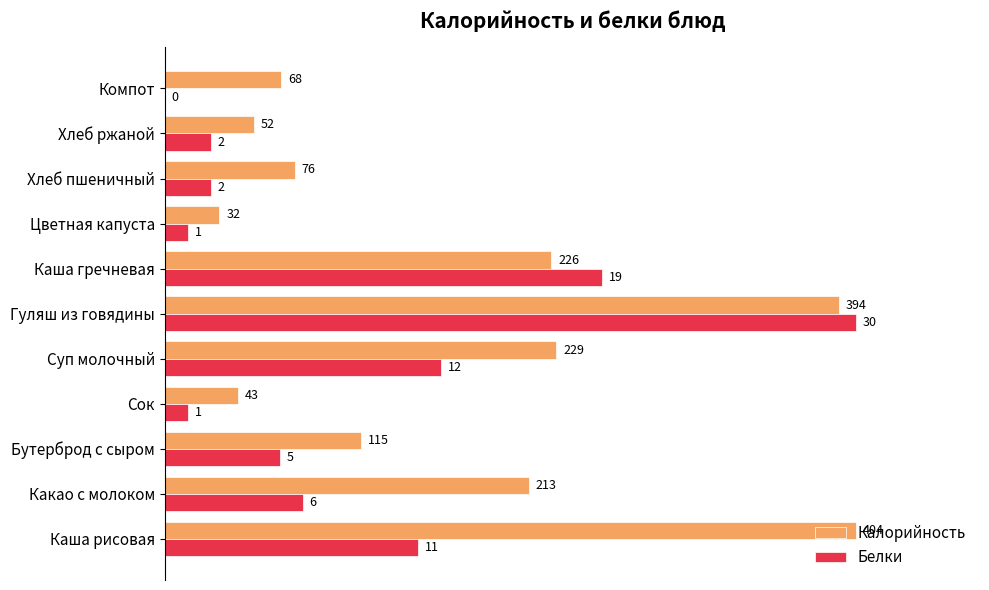

What are all the series names shown in the legend?

Калорийность, Белки